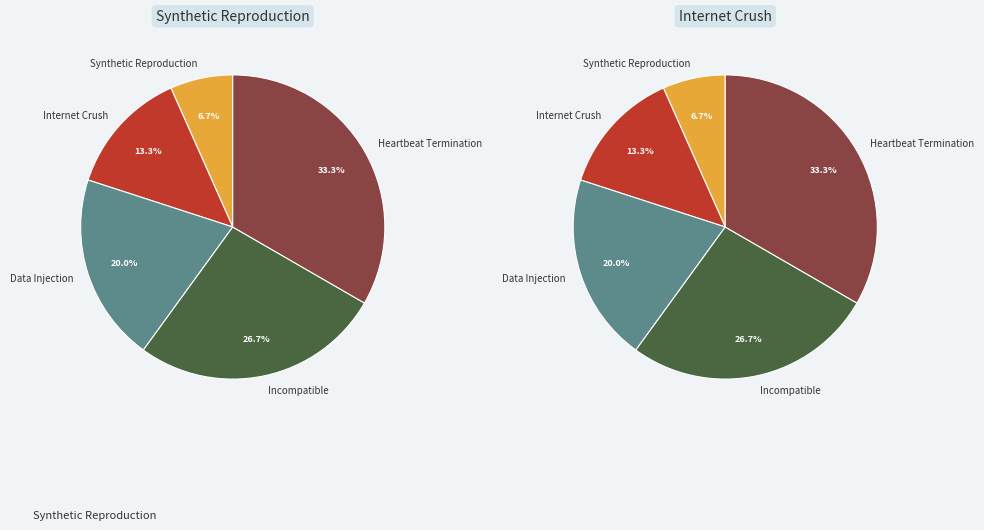

What portion of the pie excludes Data Injection?

80.0%